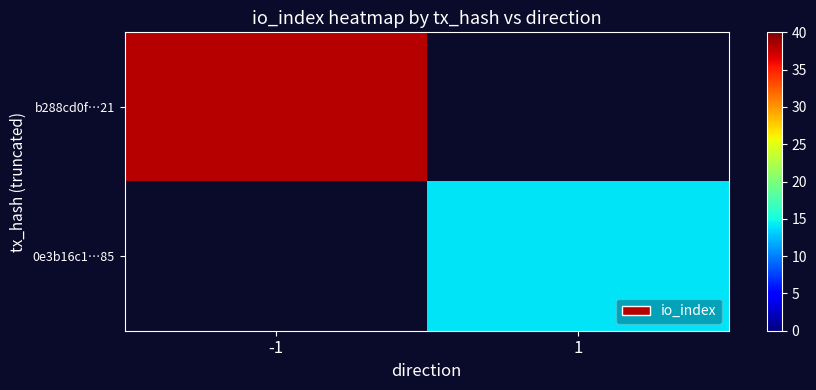

List the labels in order of 0e3b16c1…85 value, largest first.

-1, 1